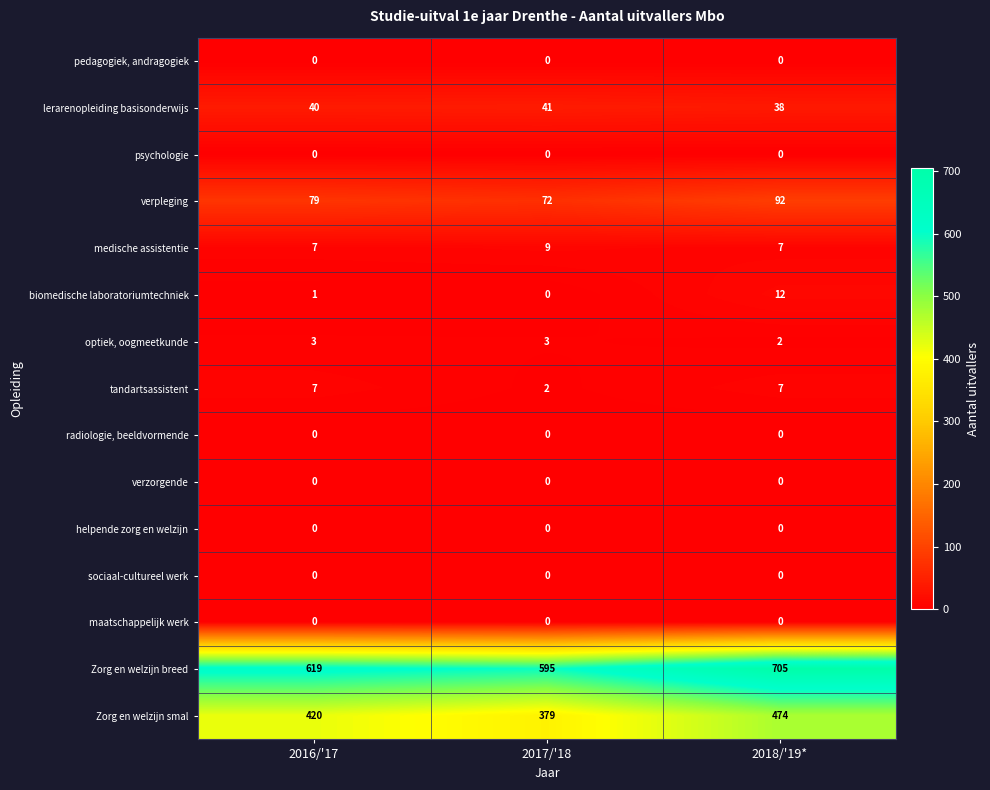

Which series has the widest spread of values?

Zorg en welzijn breed